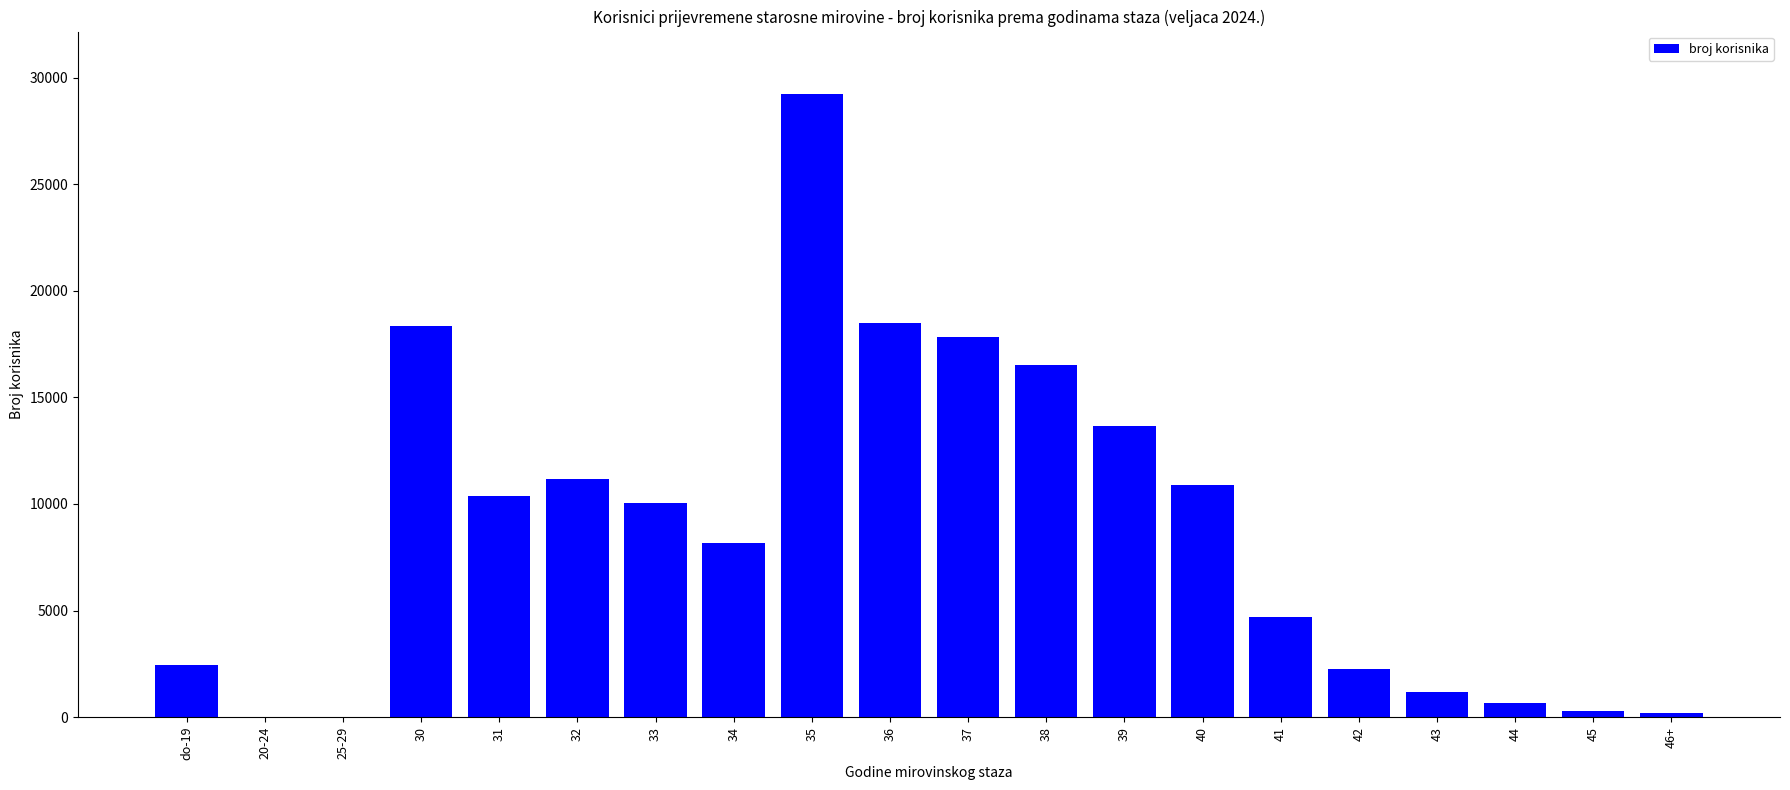

At which label is the value closest to 14616?

39